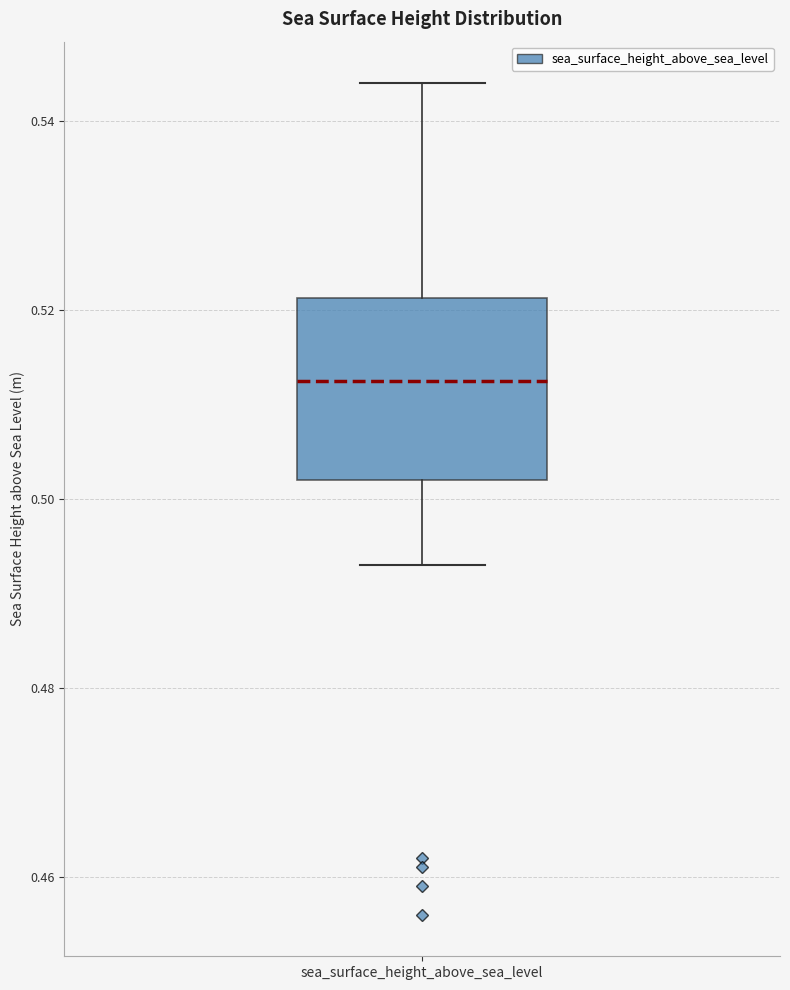

Where does the upper whisker of the box for sea_surface_height_above_sea_level end on the y-axis? The values are not printed on the chart, so give them approximately, as read against the axis.

0.544